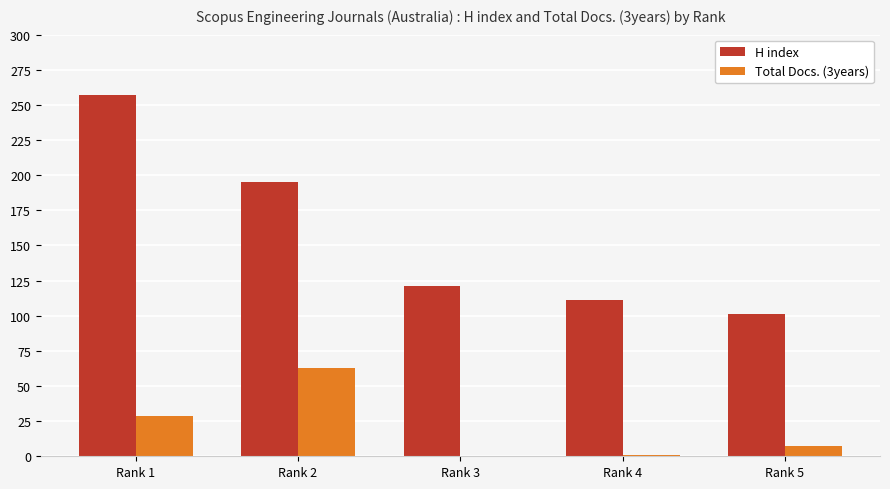

Which category has the highest value in the H index series?

Rank 1